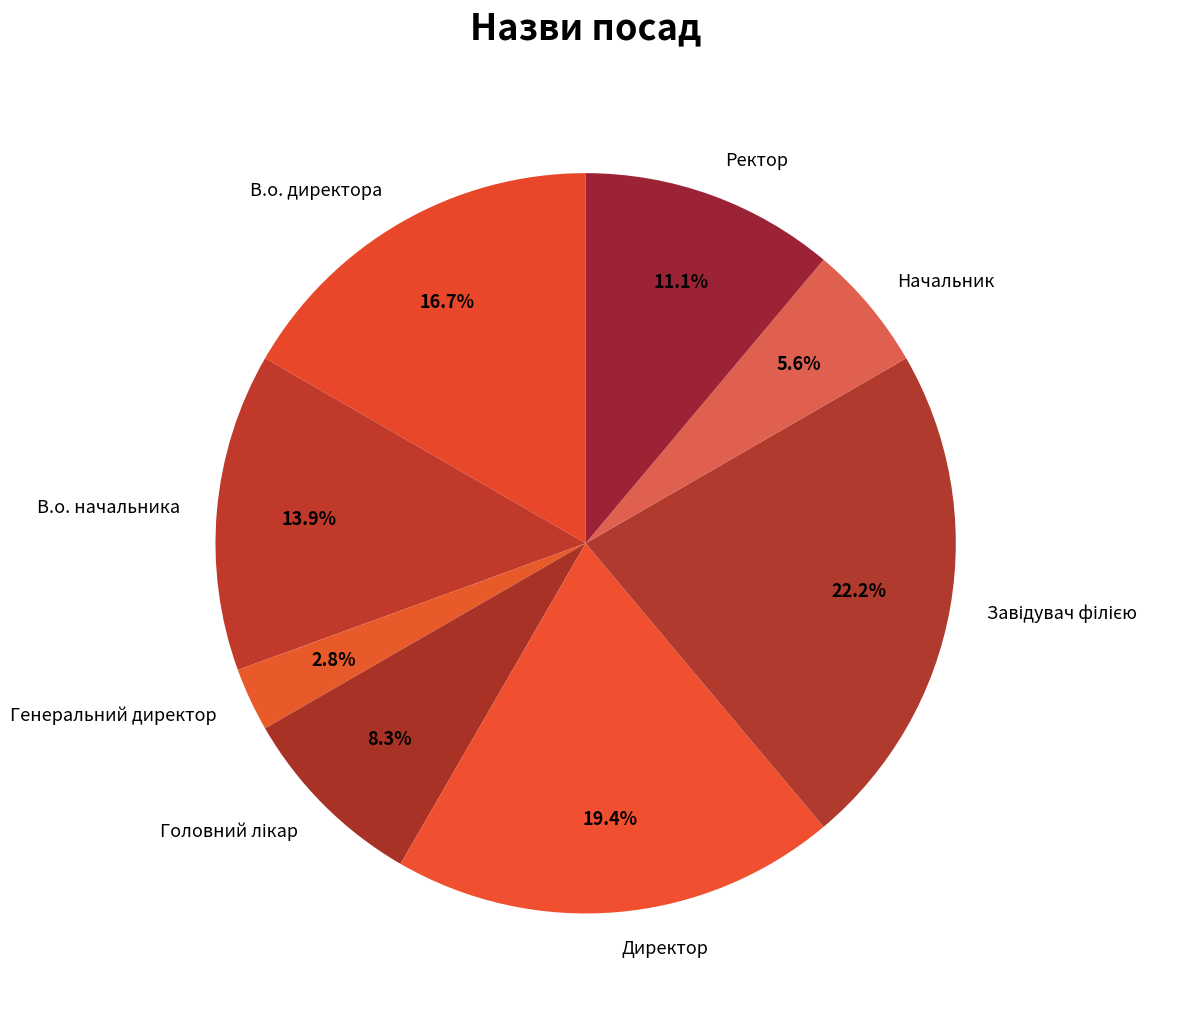

What percentage is the В.о. директора slice, to the nearest percent?

17%